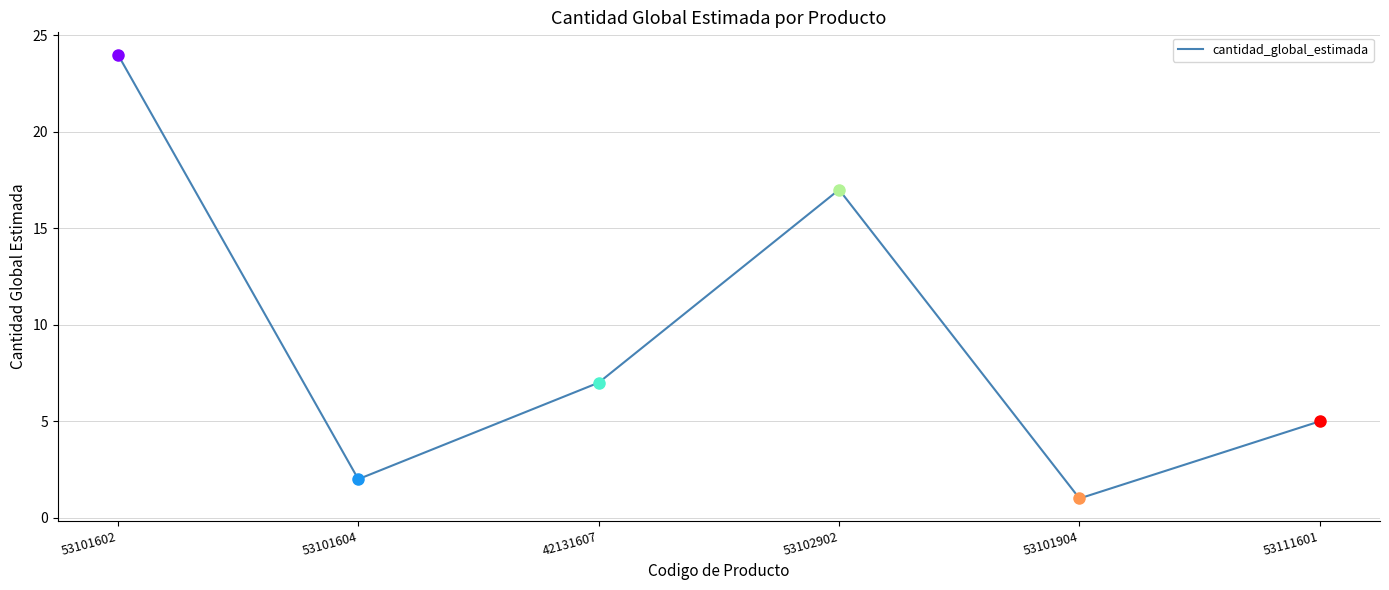

Reading left to right, what are all the values shown in this chart?

24	2	7	17	1	5